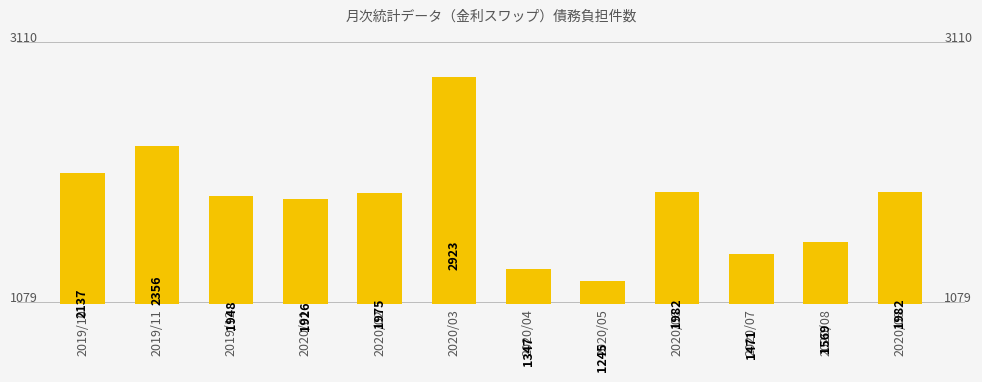

The chart shows a value of 850 at 2020/04. True or false?

False